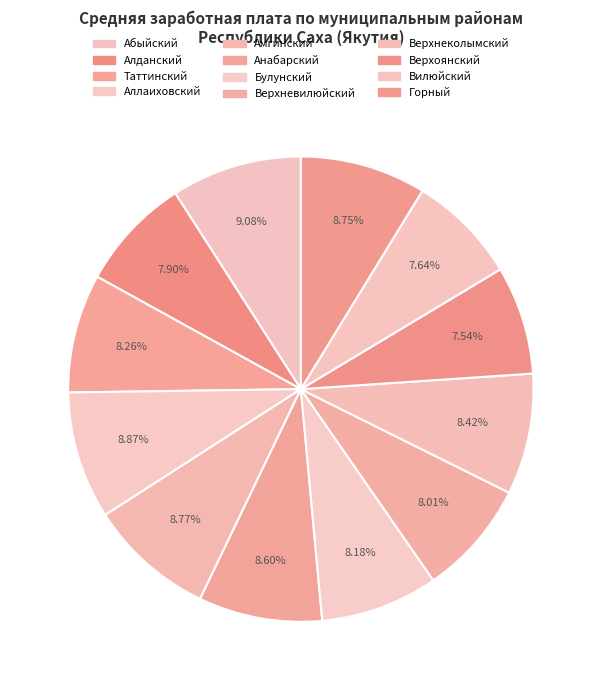

How many slices are in this pie chart?

12